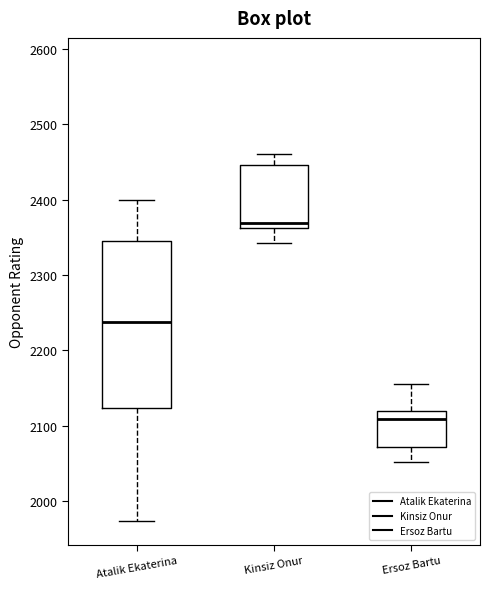

Which box's median line is the highest?

Kinsiz Onur